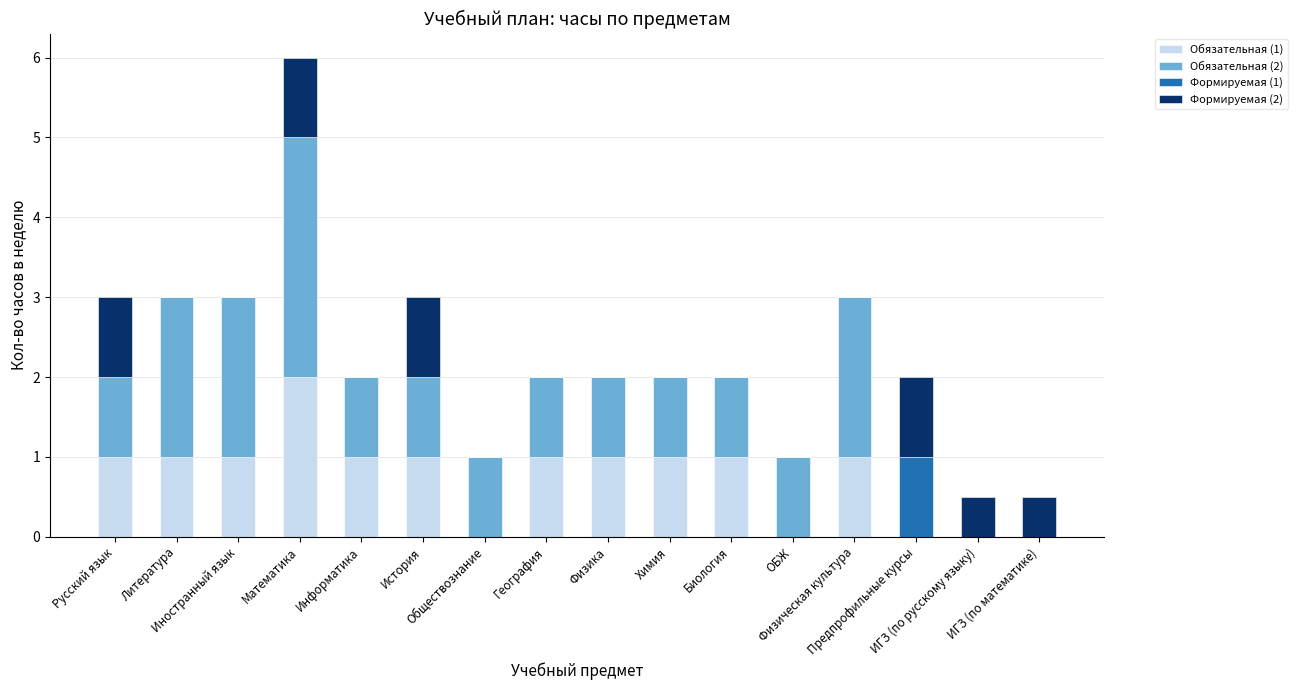

What is the highest value of the Обязательная (1) series?

2.0